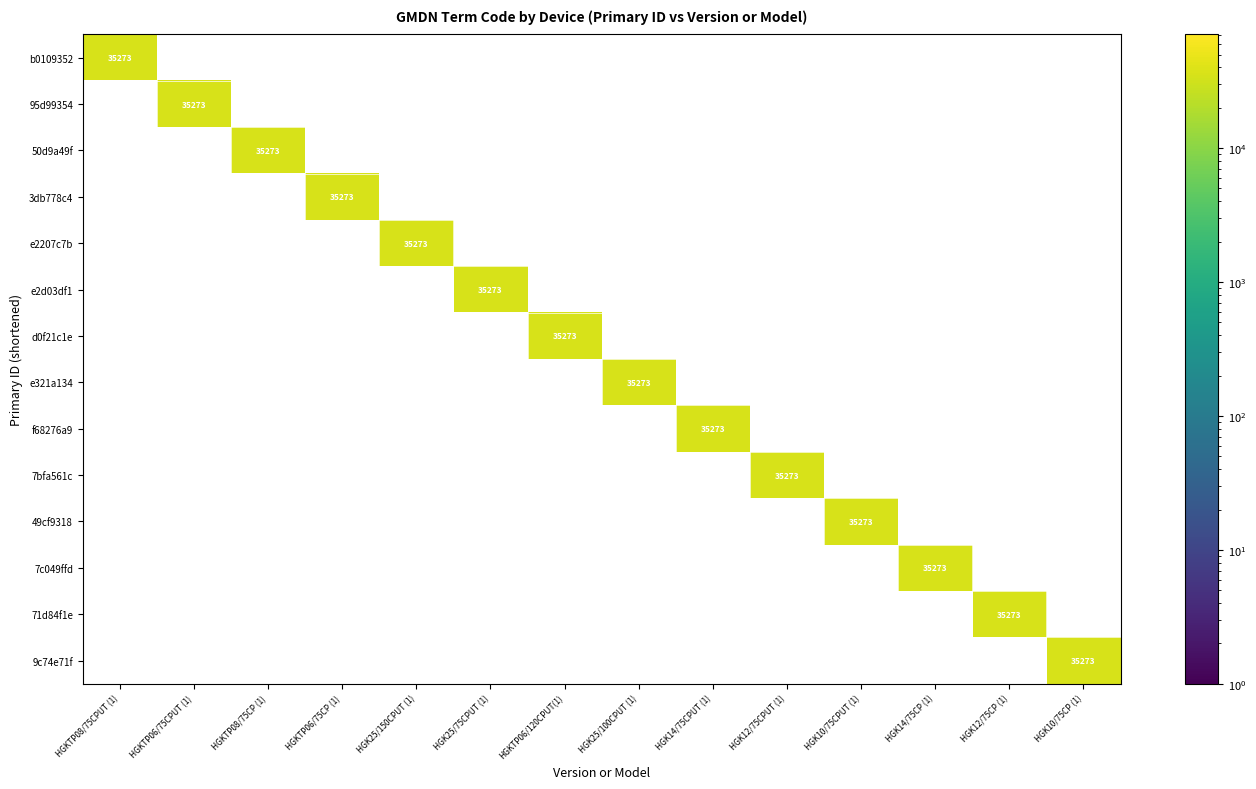

What is the difference between the maximum and minimum values in the b0109352 series?

35273